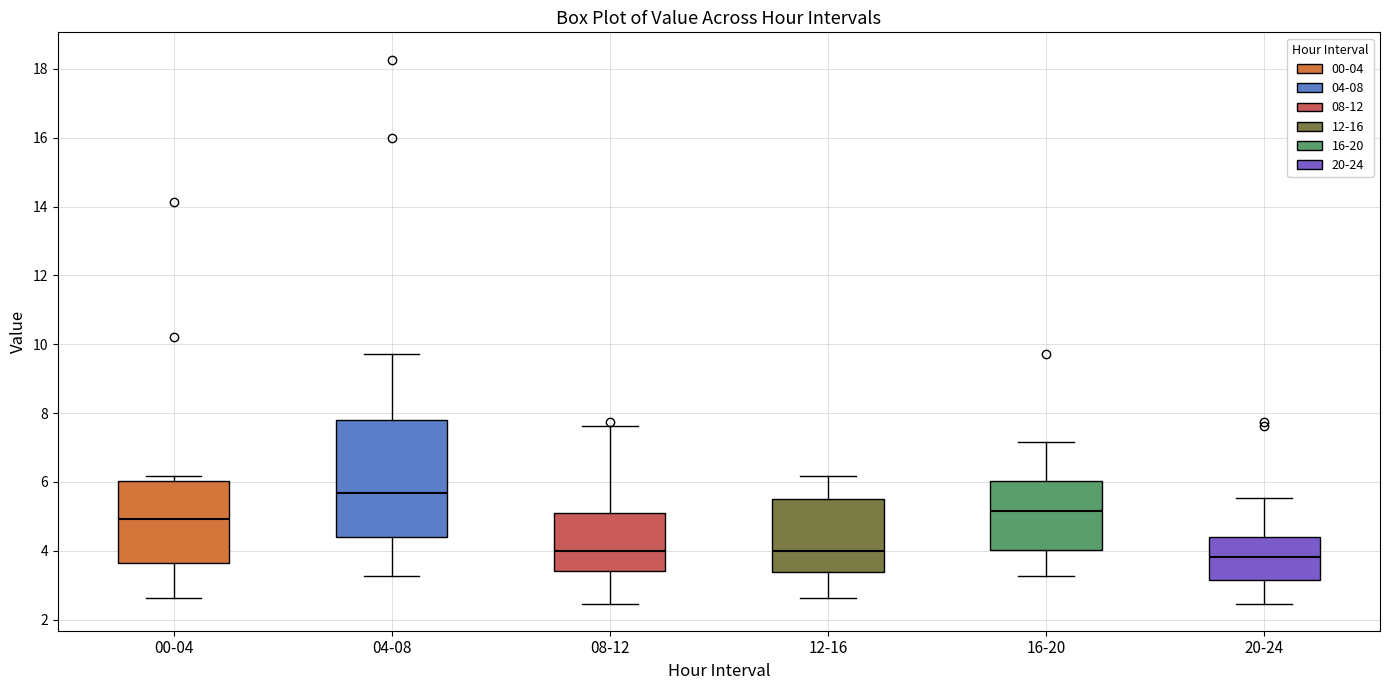

Reading left to right, read every box against the y-axis: the position of its median line, the range the box covers, and the ends of its whiskers. The values are not printed on the chart, so give them approximately, as read against the axis.

00-04: median 5.0, box 3.6 to 6.0, whiskers 2.6 to 6.2
04-08: median 5.6, box 4.4 to 7.8, whiskers 3.2 to 9.8
08-12: median 4.0, box 3.4 to 5.2, whiskers 2.4 to 7.6
12-16: median 4.0, box 3.4 to 5.6, whiskers 2.6 to 6.2
16-20: median 5.2, box 4.0 to 6.0, whiskers 3.2 to 7.2
20-24: median 3.8, box 3.2 to 4.4, whiskers 2.4 to 5.6